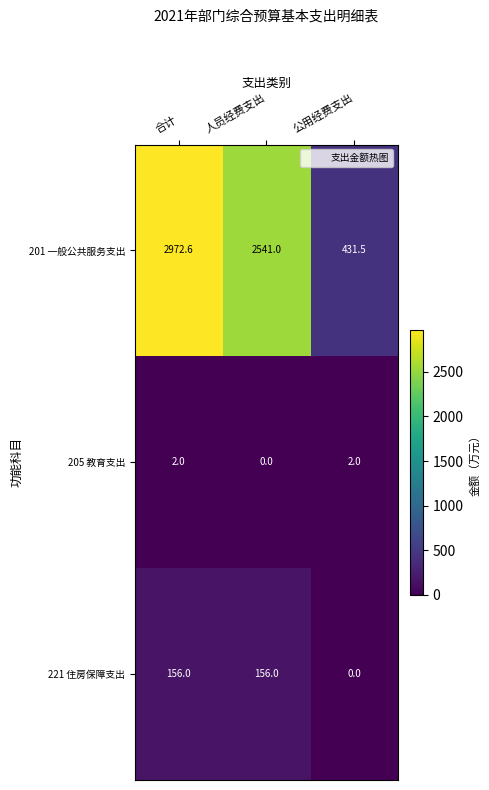

At which label does 201 一般公共服务支出 first exceed 2541?

合计